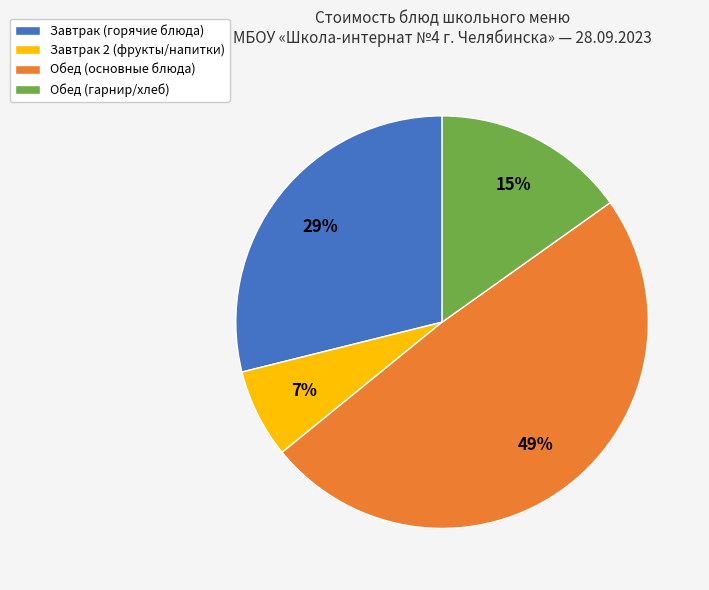

The Завтрак 2 (фрукты/напитки) slice represents 7% of the pie. True or false?

True